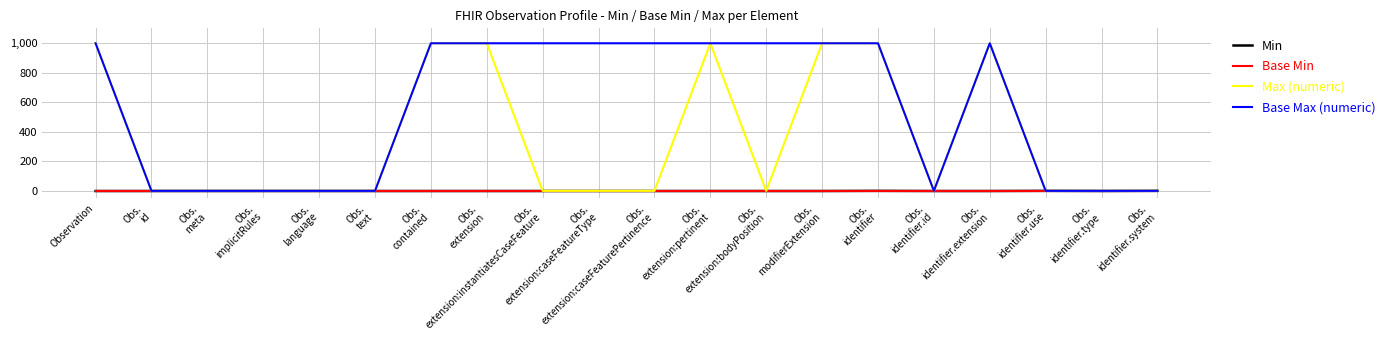

Does the chart have visible grid lines?

Yes